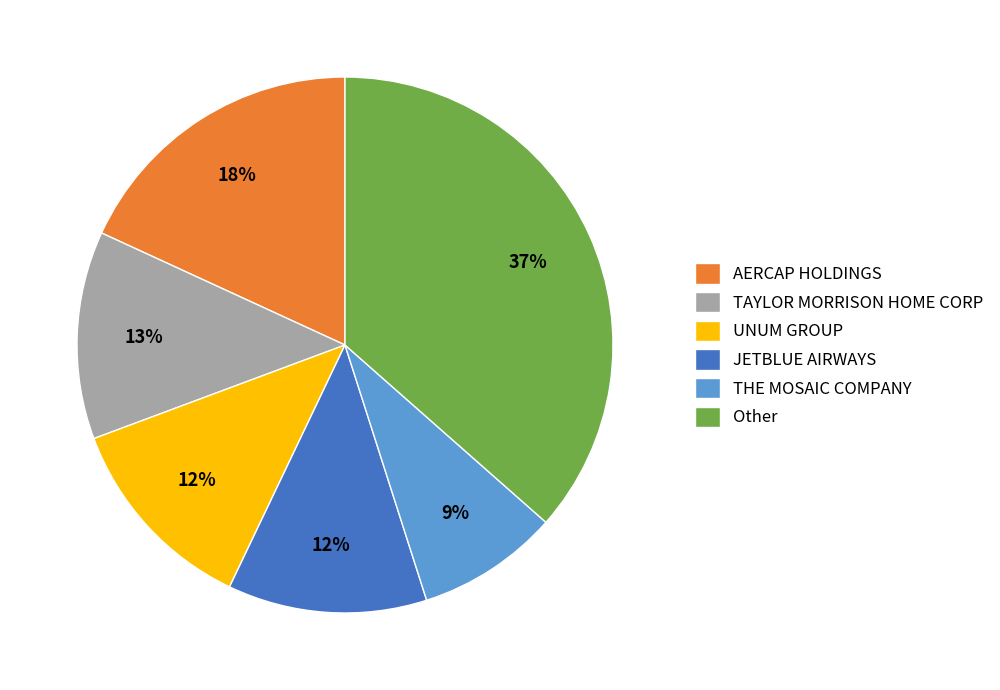

Do THE MOSAIC COMPANY and UNUM GROUP together represent more than half of the pie?

No